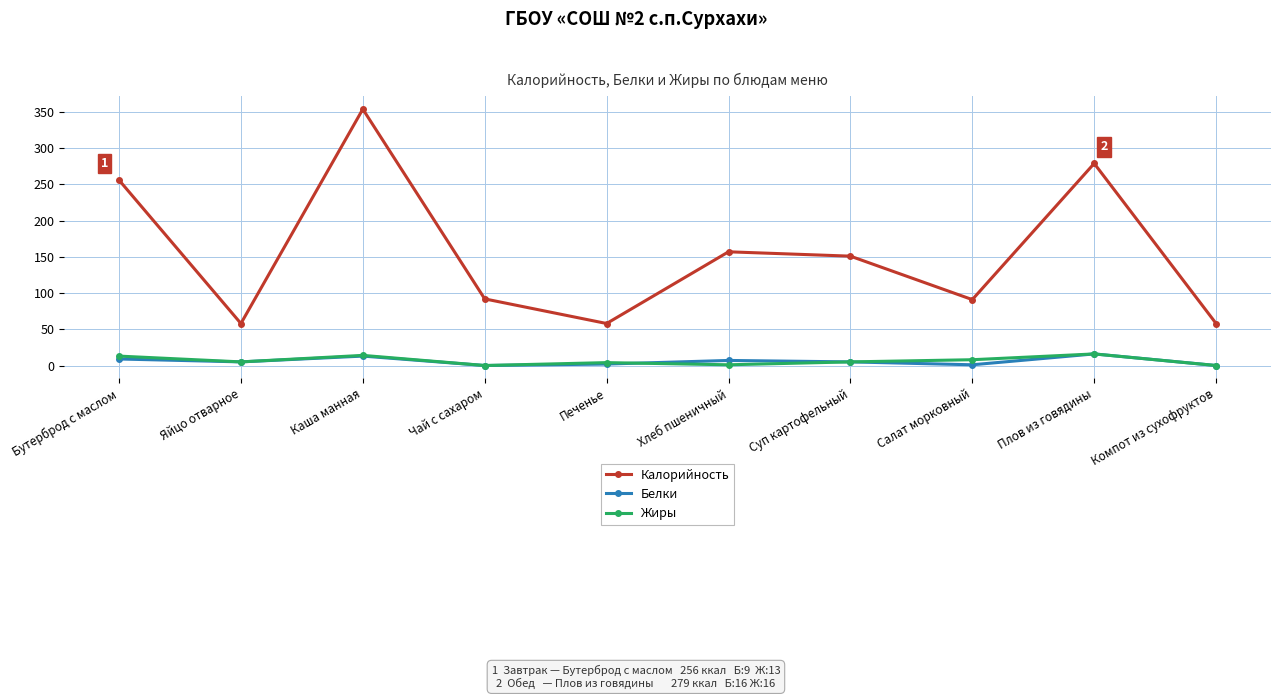

Which label corresponds to the largest value in the chart?

Каша манная